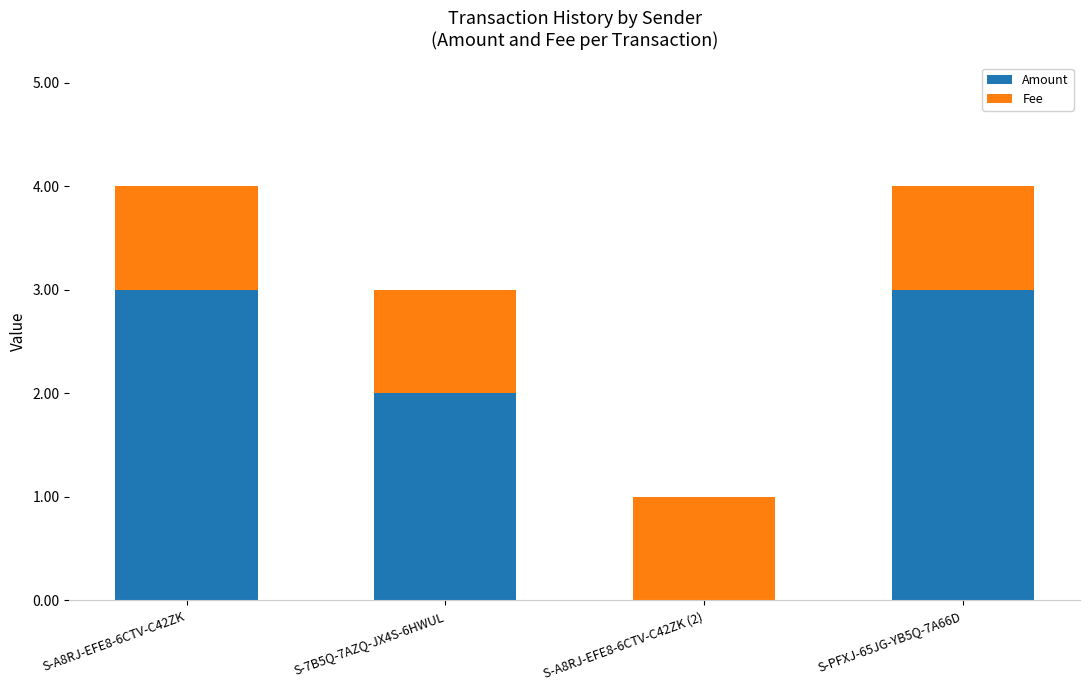

What is the total value across all series at S-7B5Q-7AZQ-JX4S-6HWUL?

3.0